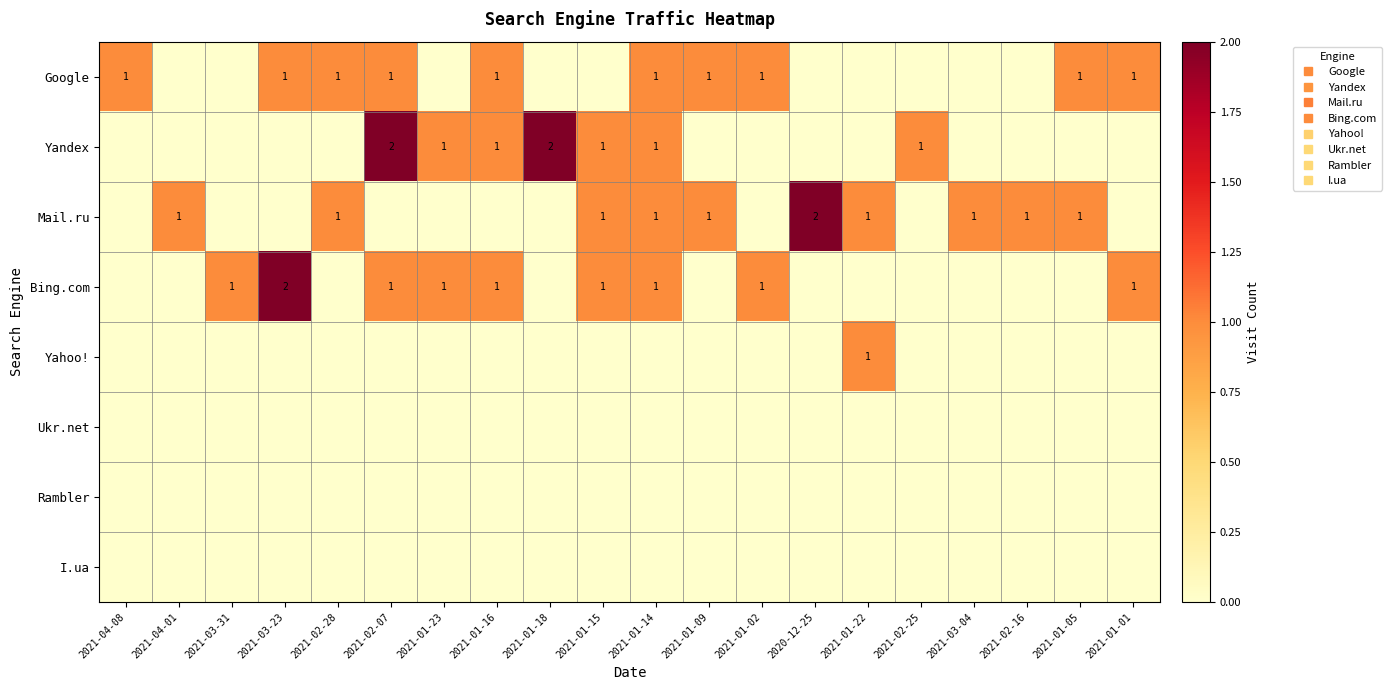

At how many categories does at least one series exceed 1?

4